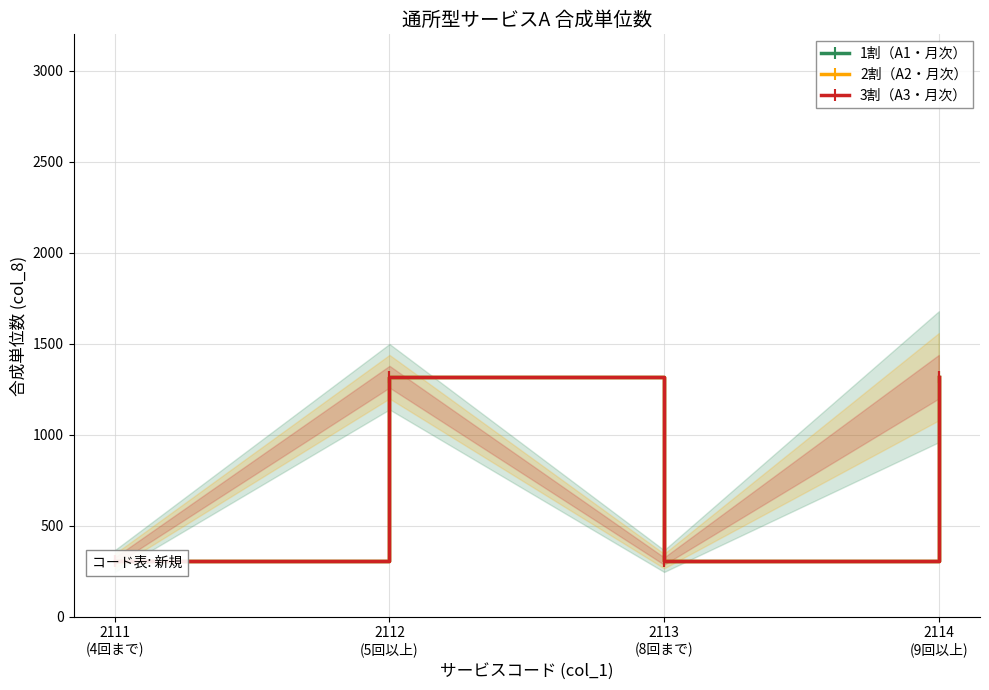

How many values in the 3割（A3・月次） series are below 1318?

2